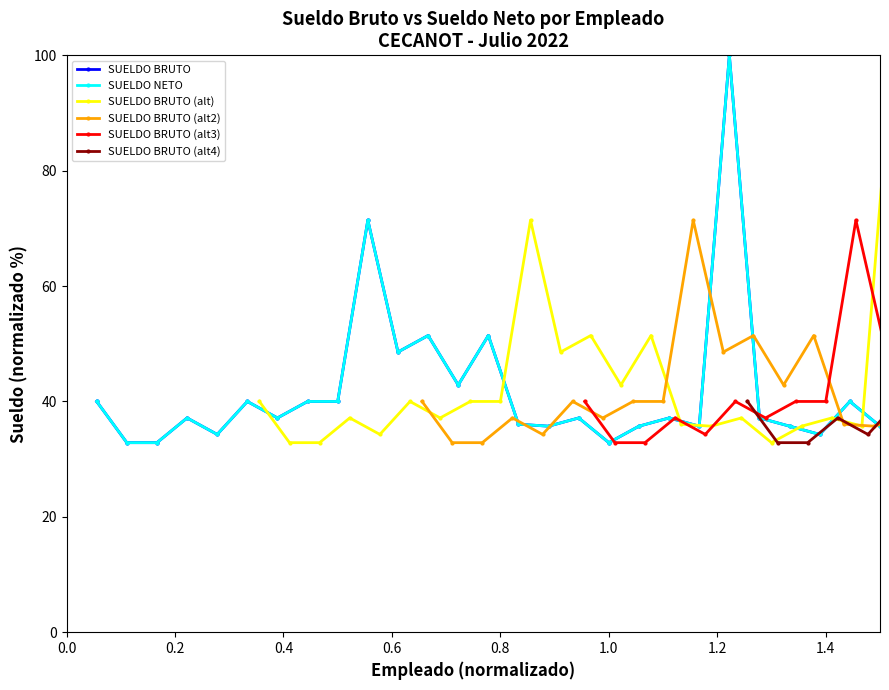

True or false: SUELDO BRUTO (alt3) and SUELDO BRUTO (alt4) intersect in this chart.

False